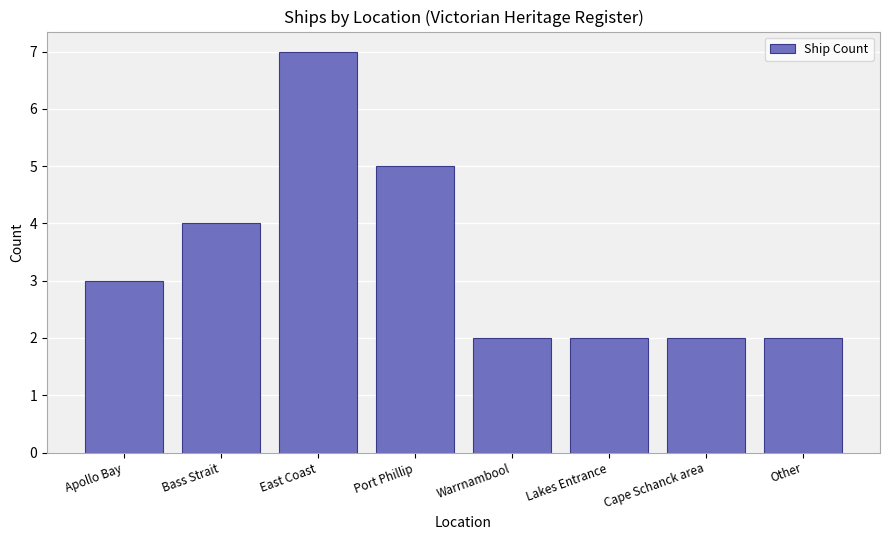

Count the values in the range 2 to 5.

7